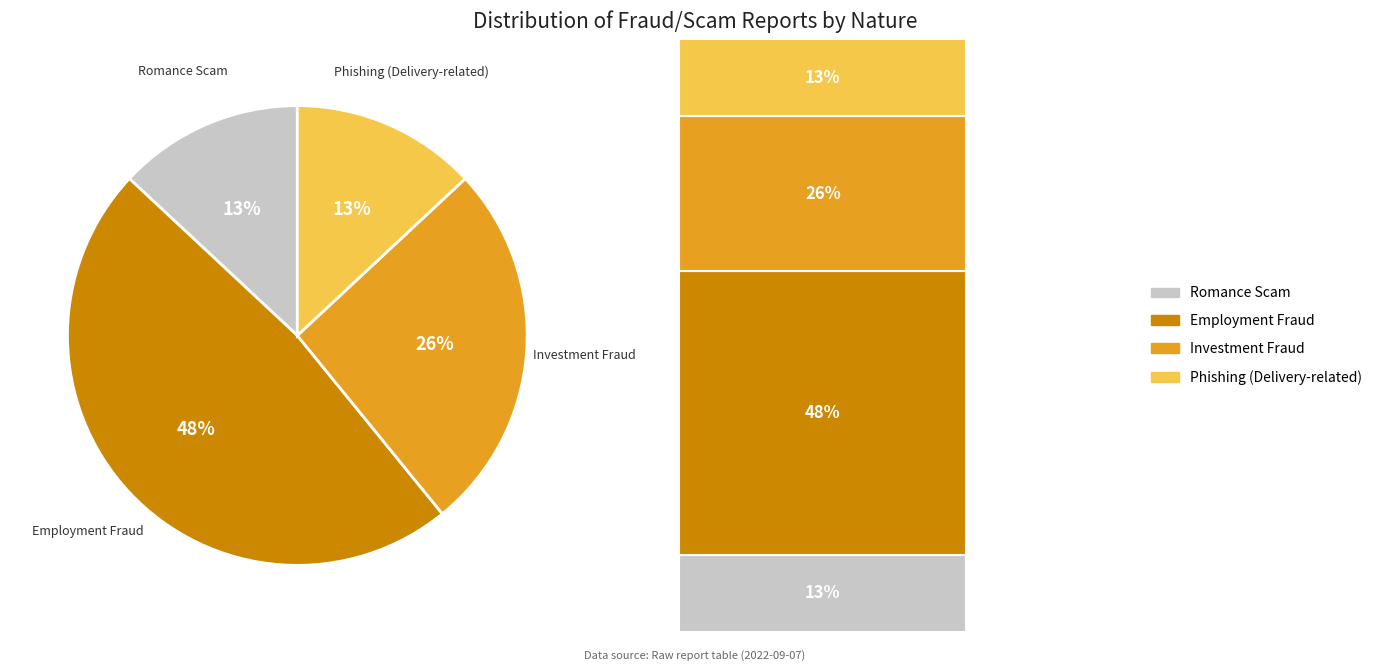

What percentage is the Investment Fraud slice, to the nearest percent?

26%